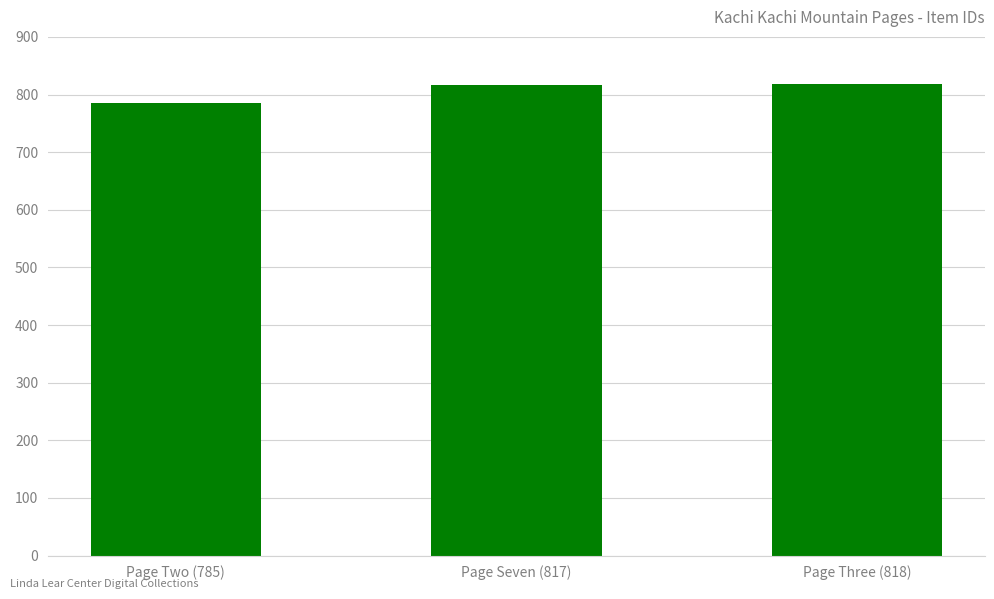

The chart shows a value of 1335 at Page Two (785). True or false?

False